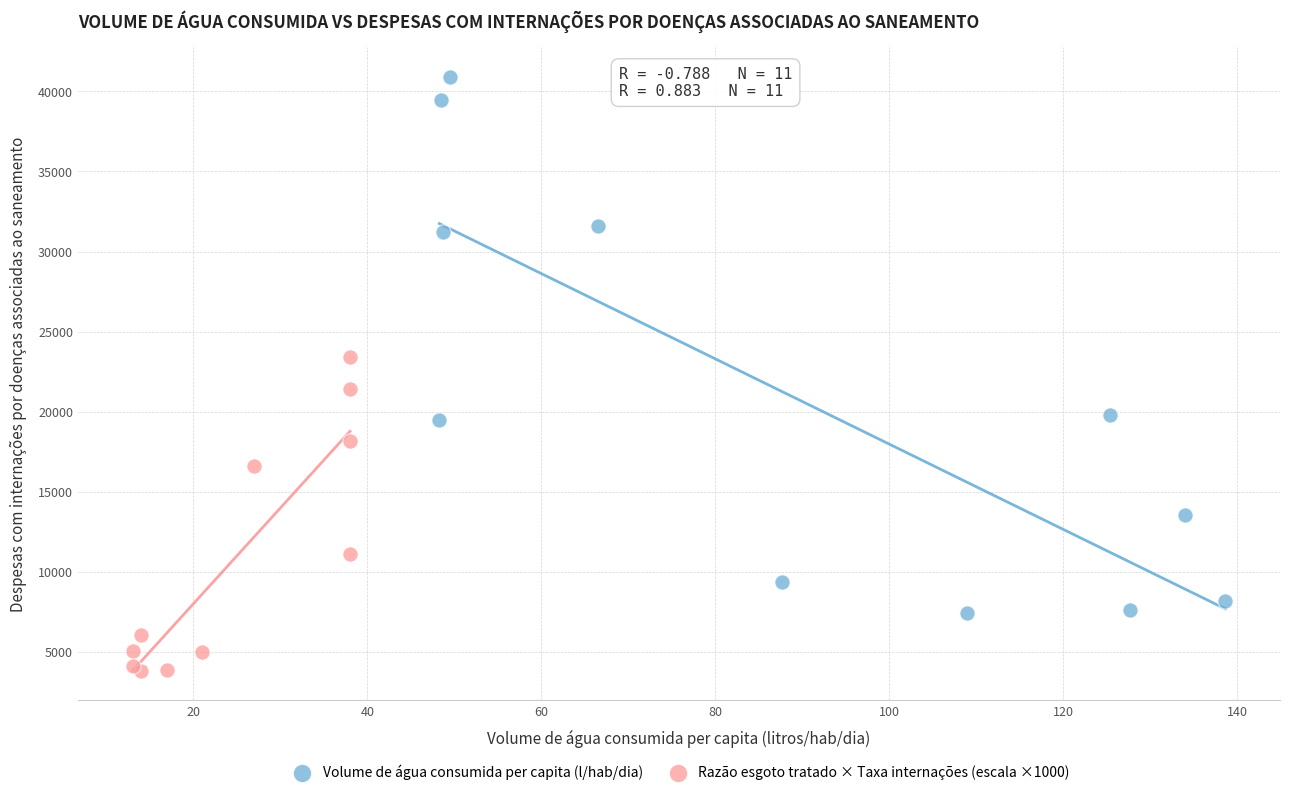

What are all the series names shown in the legend?

Volume de água consumida per capita (l/hab/dia), Razão esgoto tratado × Taxa internações (escala ×1000)